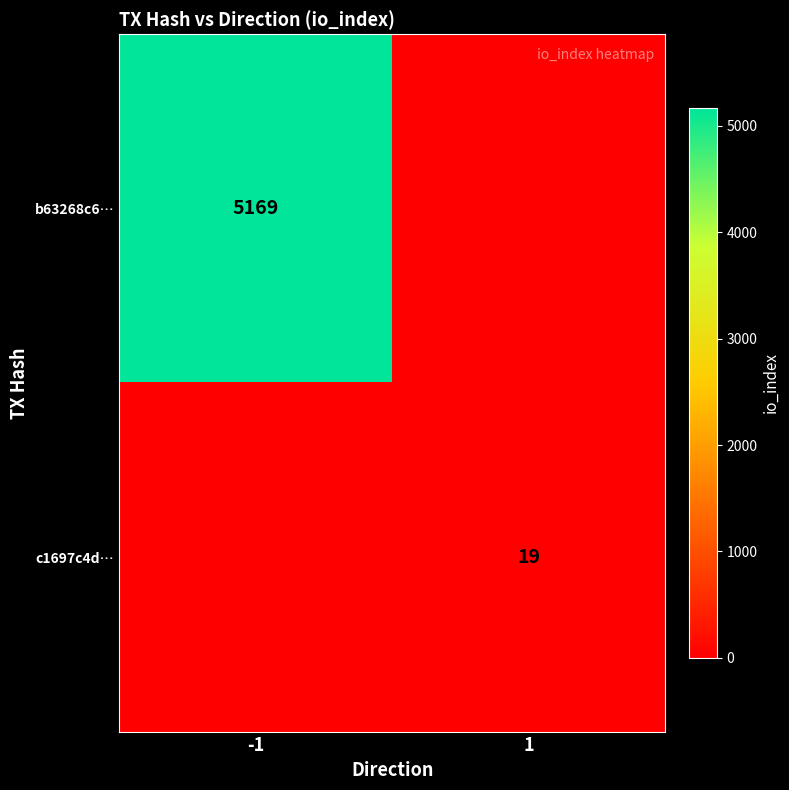

The value of c1697c4d… at 1 is 4. True or false?

False